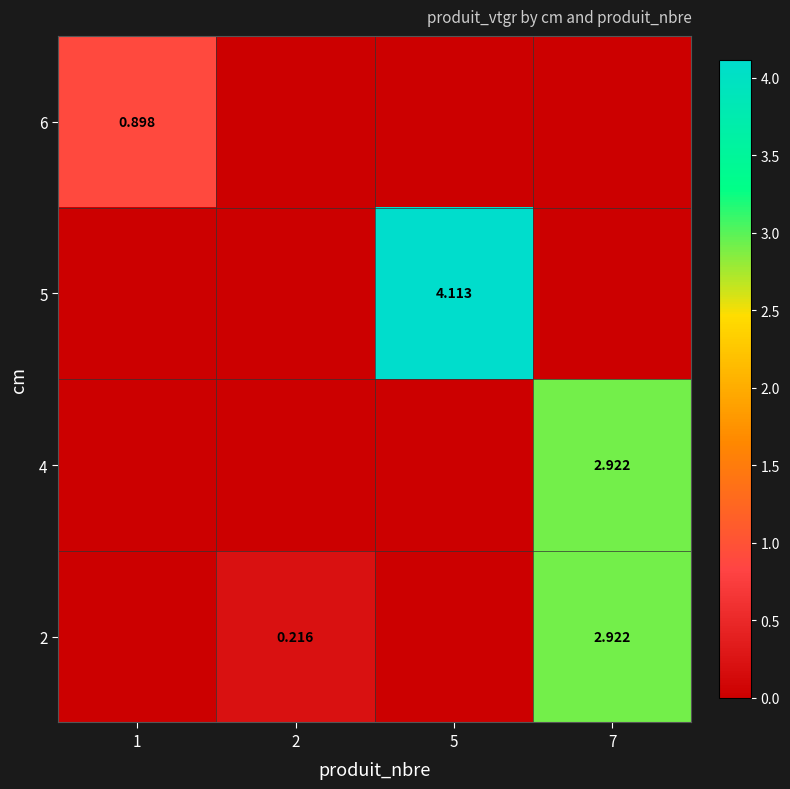

Is the value of 2 at 5 greater than the value of 6 at 1?

No